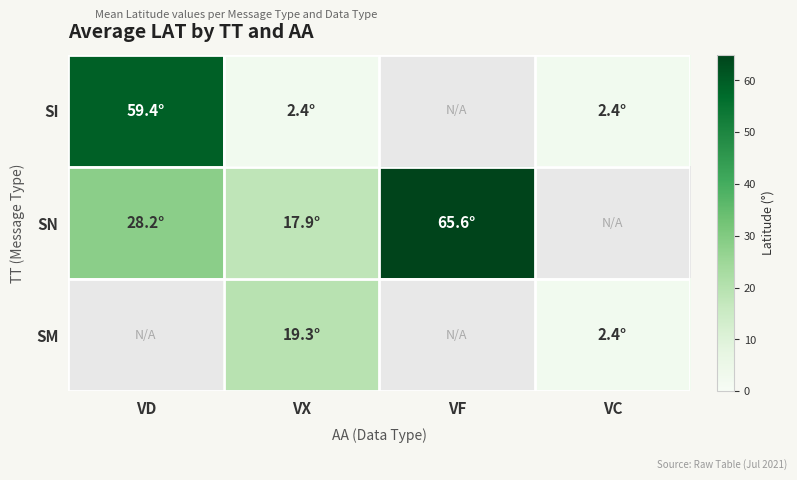

Is it true that SI equals 59.4 at VD?

True